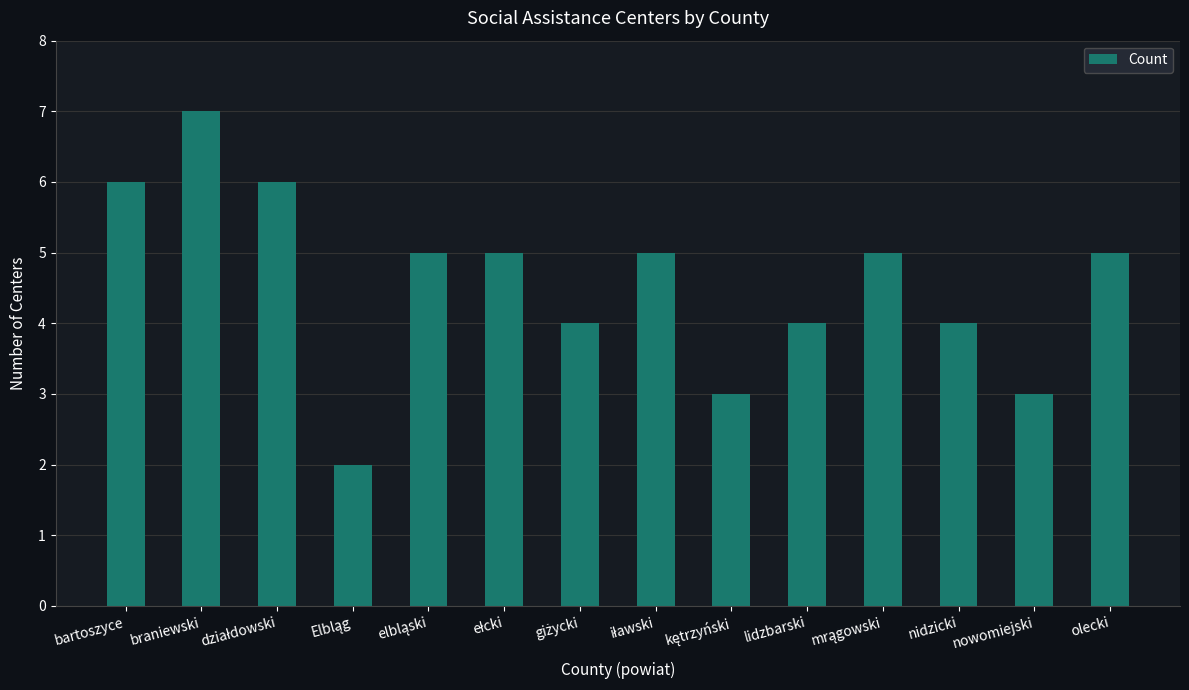

Count the number of categories in the chart.

14